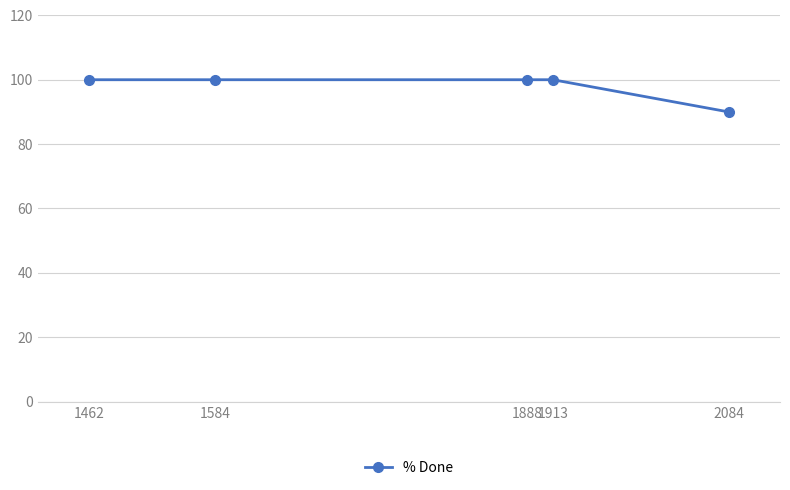

Reading right to left, transcribe all the data shown in this chart.

90	100	100	100	100